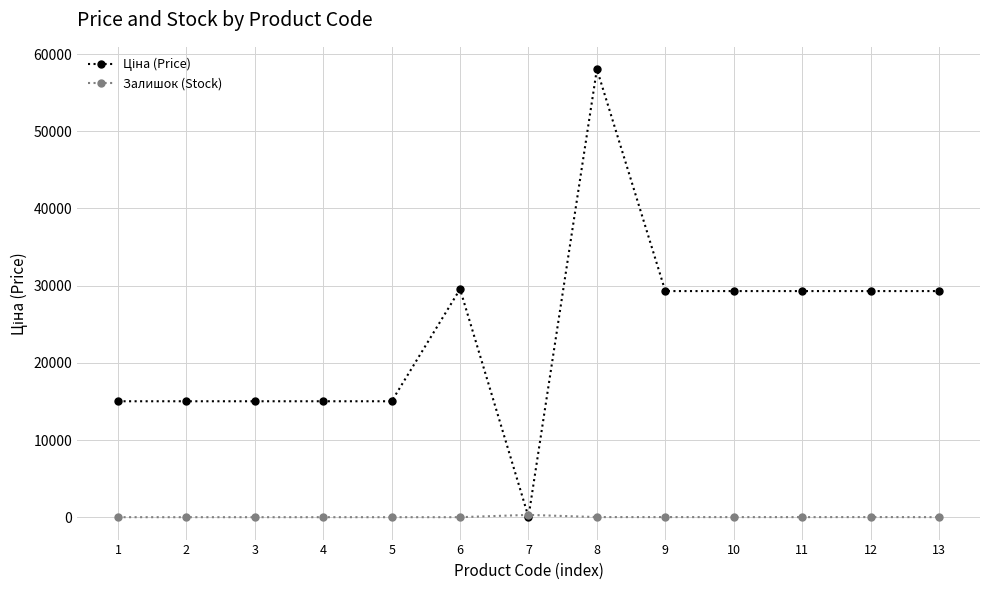

At which category is the sum across all series the highest?

8